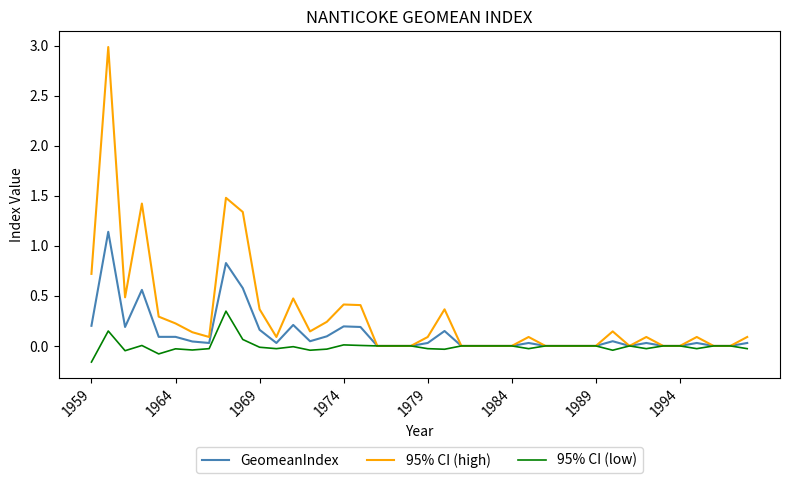

List the series in order of their overall mean, lowest first.

95% CI (low), GeomeanIndex, 95% CI (high)